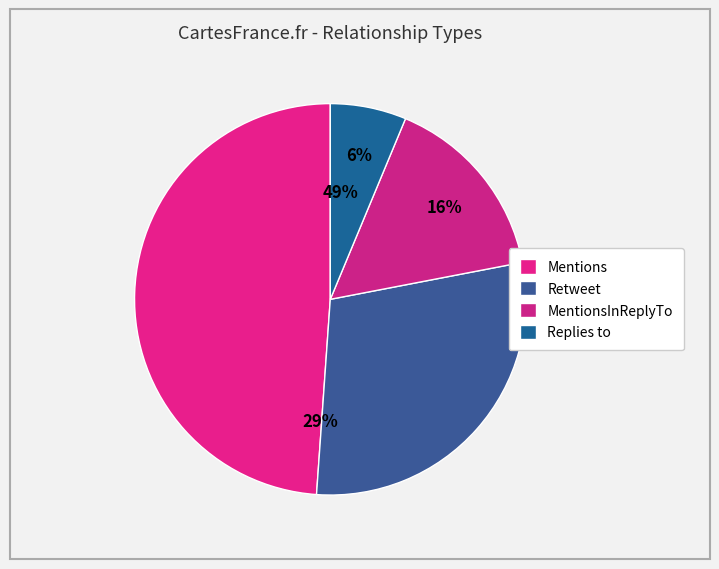

True or false: Retweet accounts for 44% of the total.

False